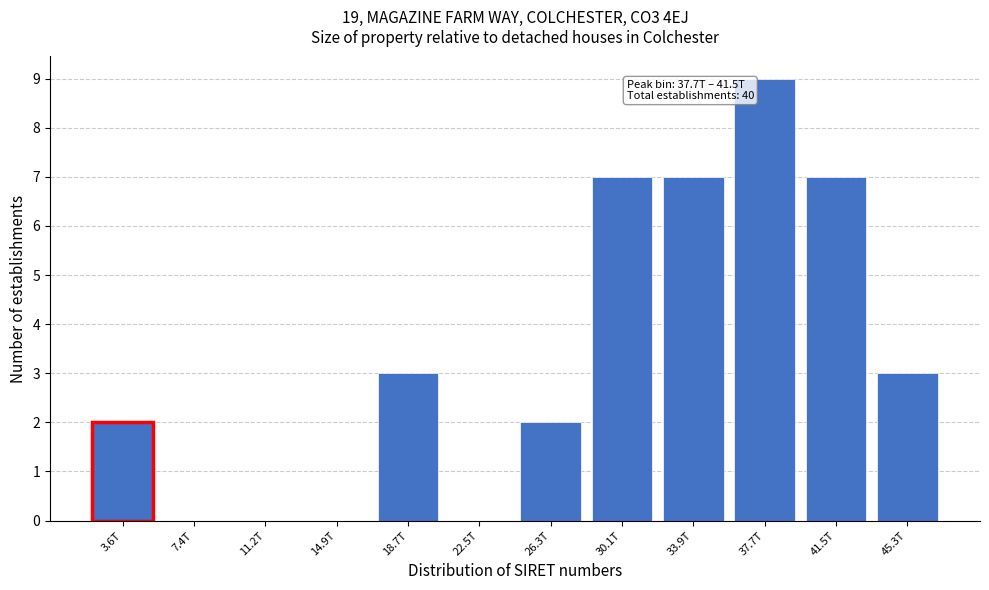

Reading right to left, what are all the values shown in this chart?

45.3T=3	41.5T=7	37.7T=9	33.9T=7	30.1T=7	26.3T=2	22.5T=0	18.7T=3	14.9T=0	11.2T=0	7.4T=0	3.6T=2